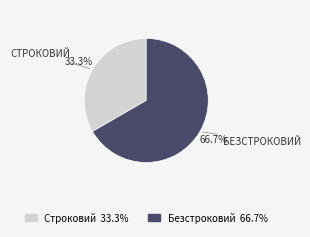

How many slices are in this pie chart?

2